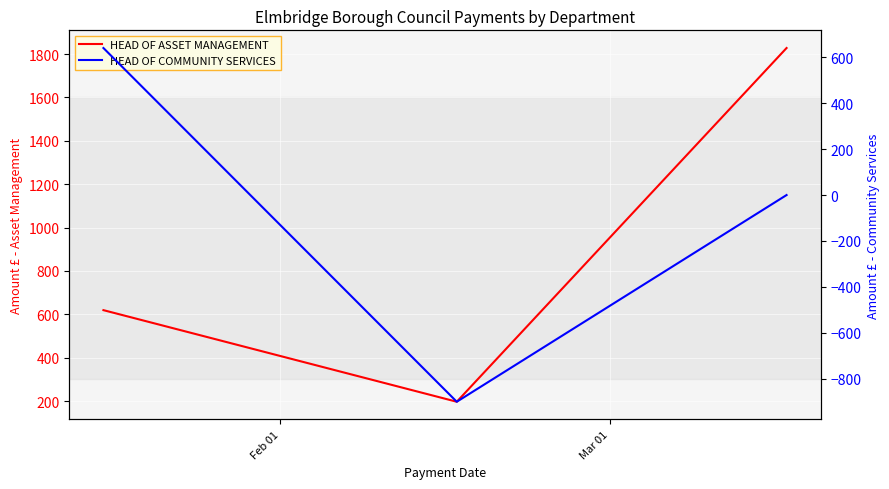

The value of HEAD OF ASSET MANAGEMENT at Feb 01 is 1001.2. True or false?

False